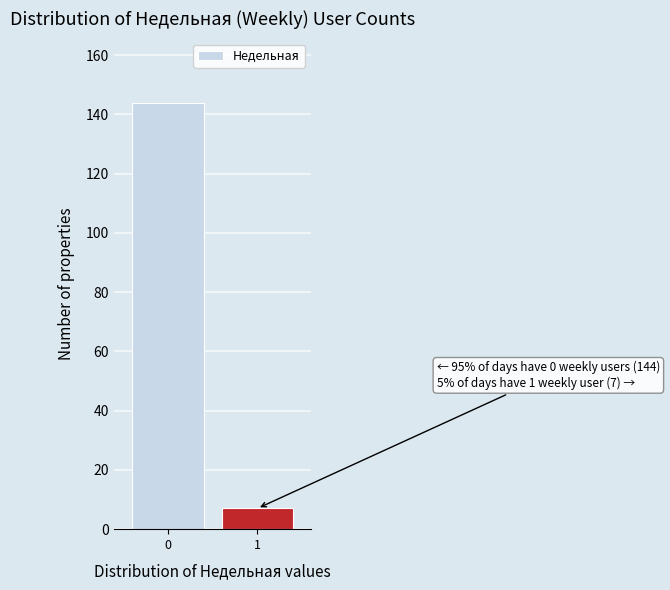

Reading left to right, transcribe all the data shown in this chart.

144	7